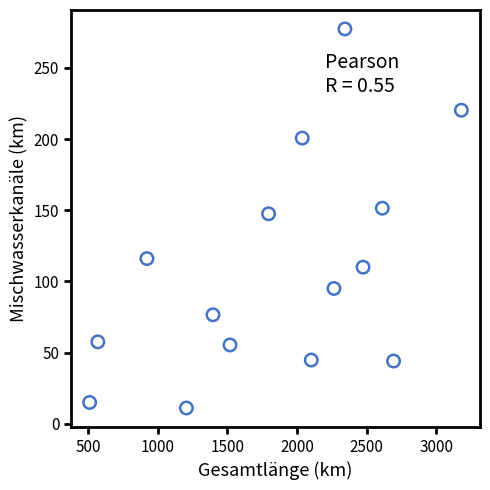

What Y value in the scatter plot is closest to 144?

147.5